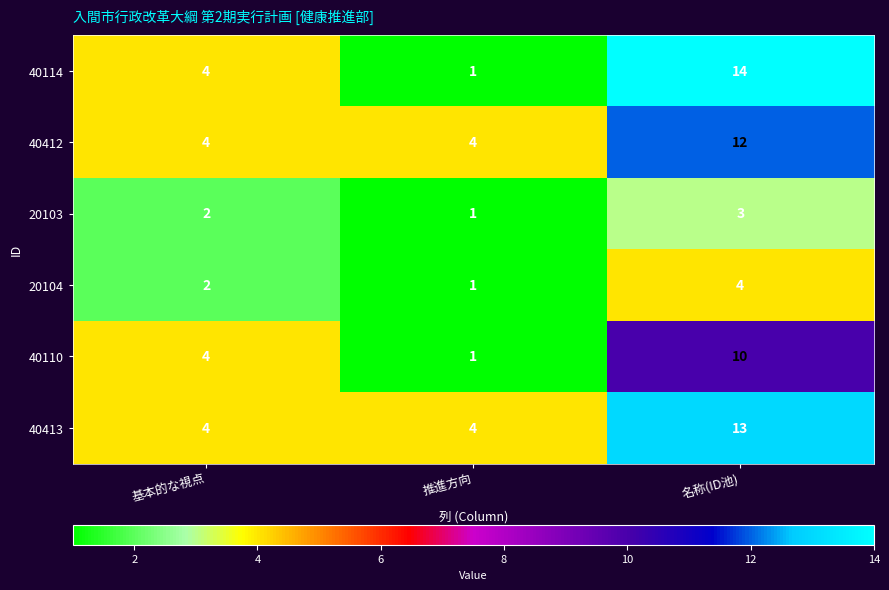

Reading right to left, extract all data points from this chart.

40114: 名称(ID池)=14	推進方向=1	基本的な視点=4
40412: 名称(ID池)=12	推進方向=4	基本的な視点=4
20103: 名称(ID池)=3	推進方向=1	基本的な視点=2
20104: 名称(ID池)=4	推進方向=1	基本的な視点=2
40110: 名称(ID池)=10	推進方向=1	基本的な視点=4
40413: 名称(ID池)=13	推進方向=4	基本的な視点=4